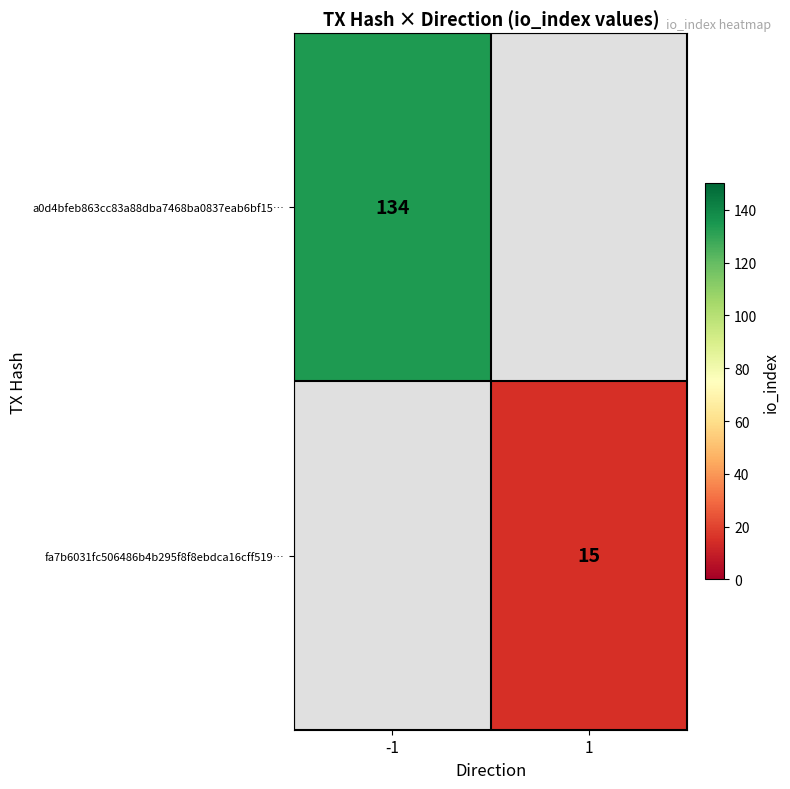

The a0d4bfeb863cc83a88dba7468ba0837eab6bf15… series shows 236 at -1. True or false?

False